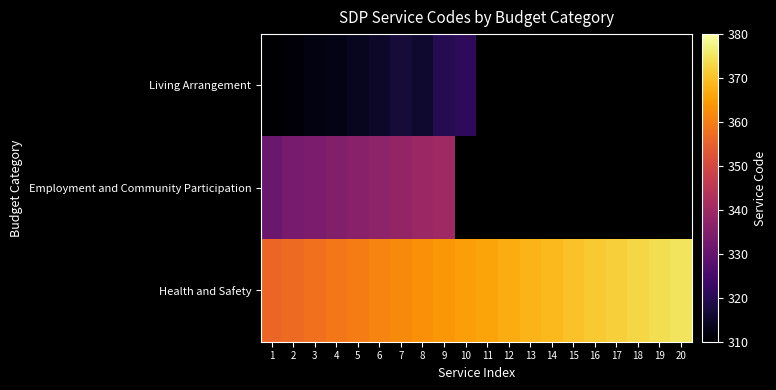

Rank the series by their average value, from lowest to highest.

Living Arrangement, Employment and Community Participation, Health and Safety